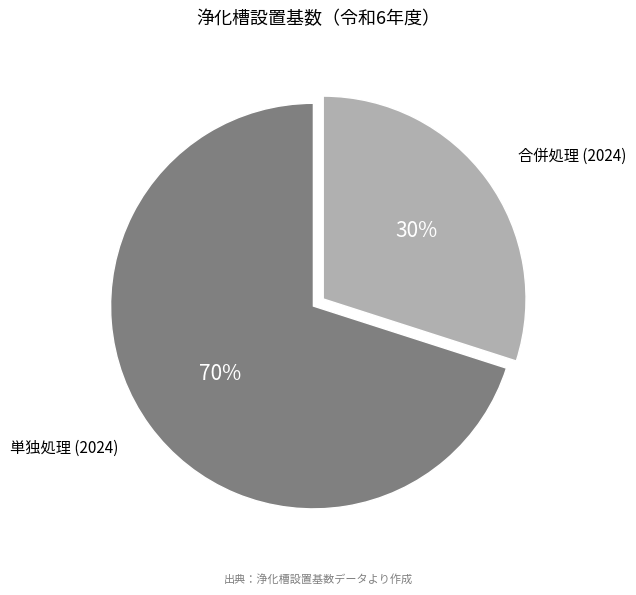

Is there a majority slice in this chart?

Yes